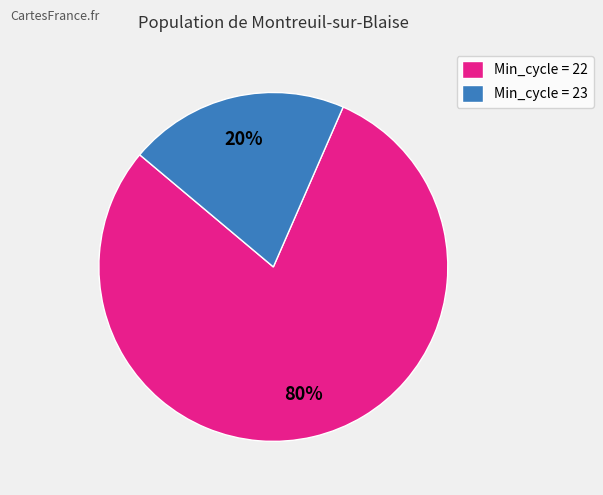

To the nearest percent, what portion does Min_cycle = 22 represent?

80%